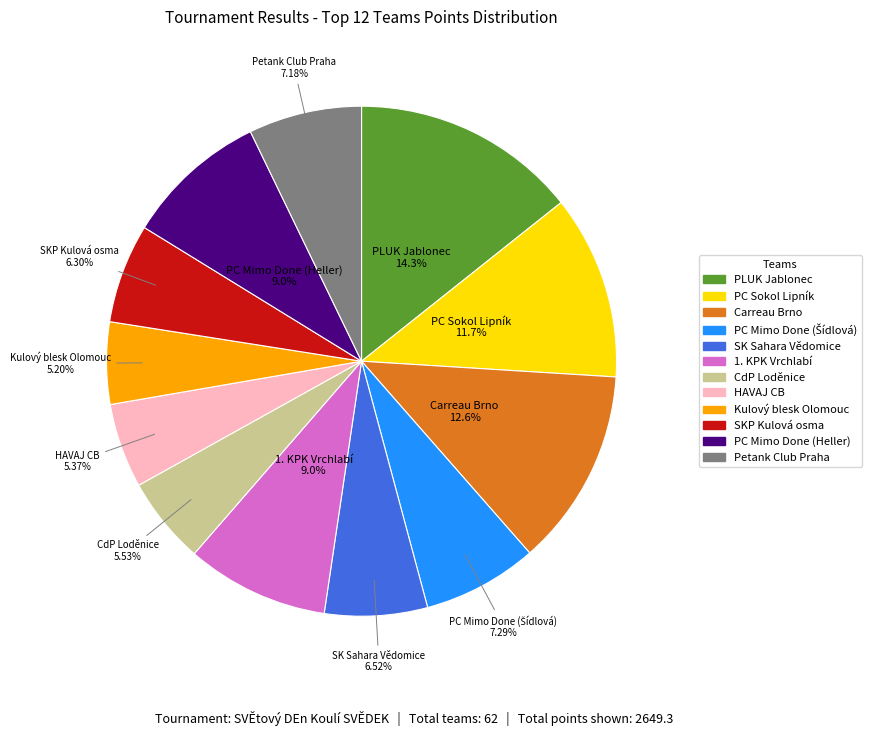

Does any single category account for the majority?

No